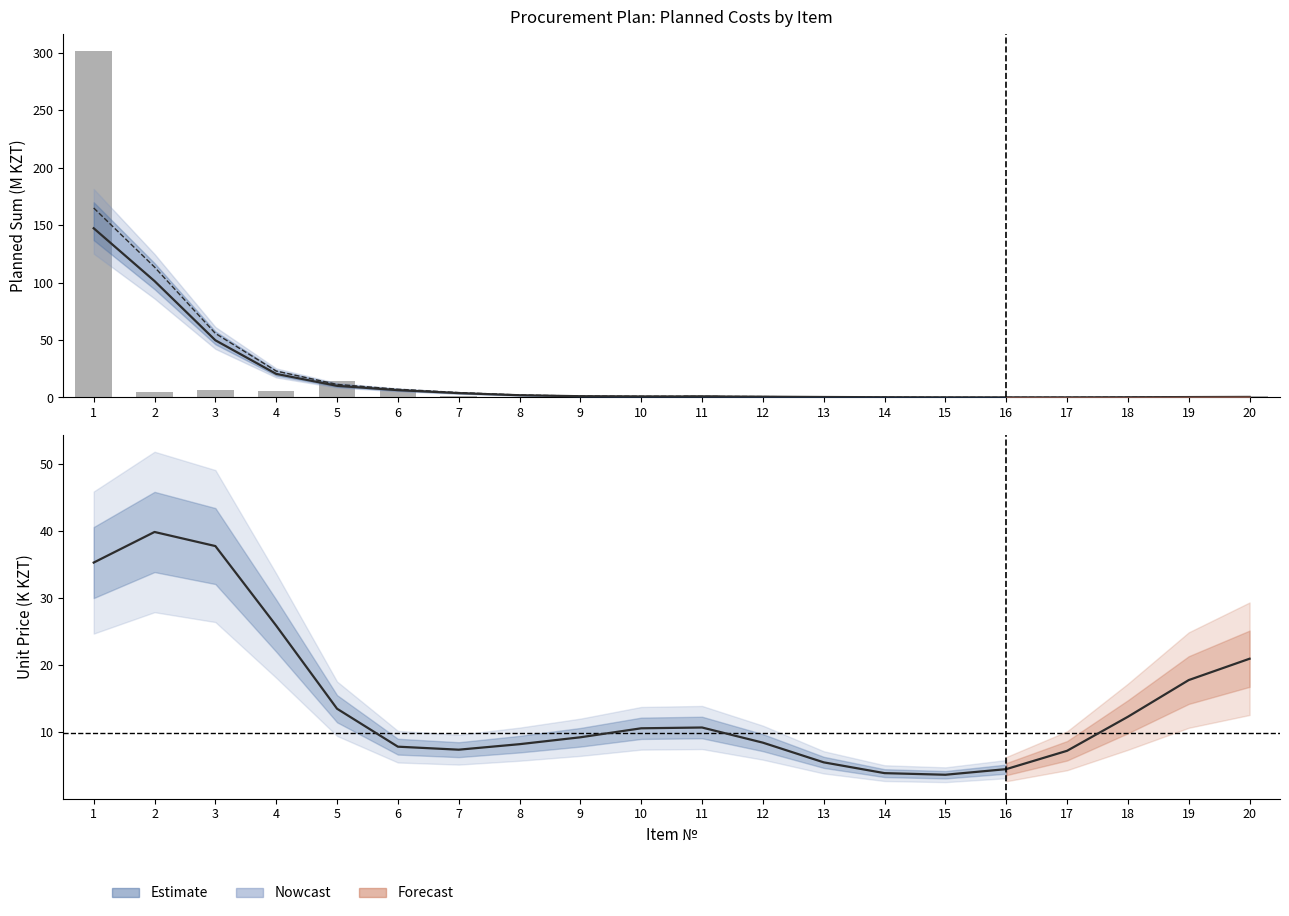

Reading left to right, what are all the values shown in this chart?

Planned sum (excl VAT) line: 147.2	101.3	49.8	20.5	10.2	6.4	3.8	2.0	1.1	0.9	0.9	0.7	0.4	0.2	0.1	0.1	0.1	0.2	0.4	0.5
Planned sum (incl VAT) line: 164.9	113.5	55.8	23.0	11.4	7.2	4.3	2.2	1.3	1.0	1.0	0.8	0.5	0.3	0.2	0.1	0.1	0.2	0.4	0.6
Planned sum (excl VAT): 301.1	5.0	7.0	5.7	14.7	6.2	1.4	0.6	0.7	0.1	2.6	0.2	0.1	0.3	0.0	0.1	0.0	0.0	0.2	0.9
Unit price (K KZT): 35.3	39.9	37.8	25.9	13.5	7.9	7.4	8.2	9.3	10.6	10.7	8.5	5.5	3.9	3.7	4.5	7.2	12.3	17.8	21.0